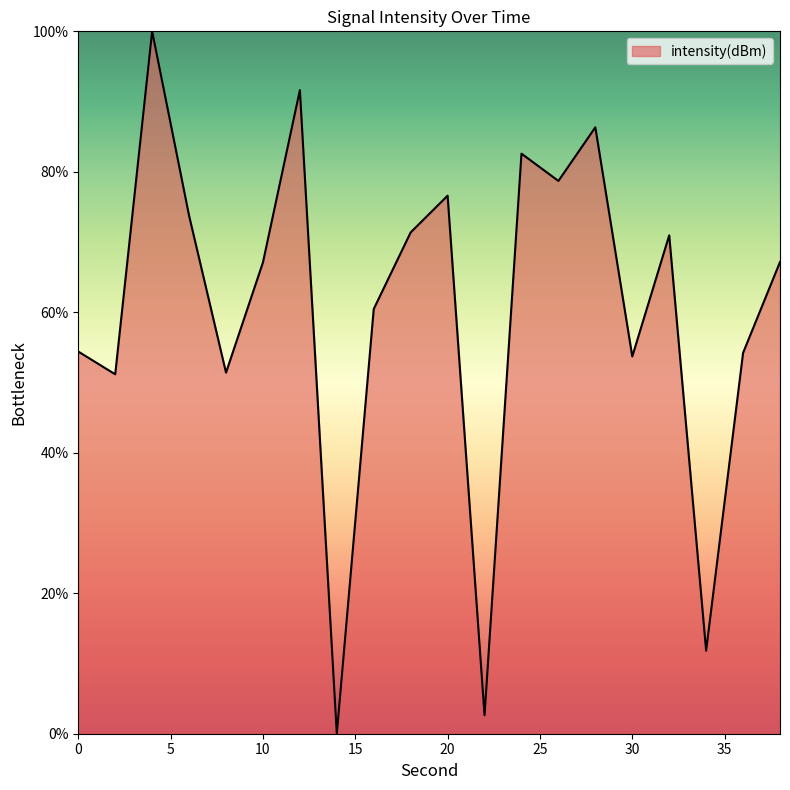

What is the difference between the maximum and minimum values?

100.0